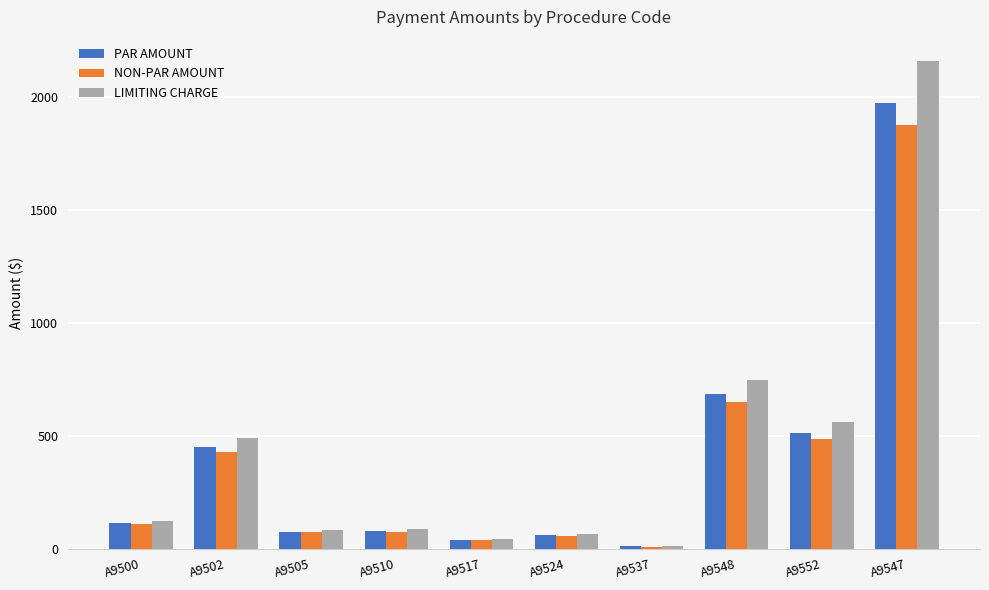

What are all the series names shown in the legend?

PAR AMOUNT, NON-PAR AMOUNT, LIMITING CHARGE